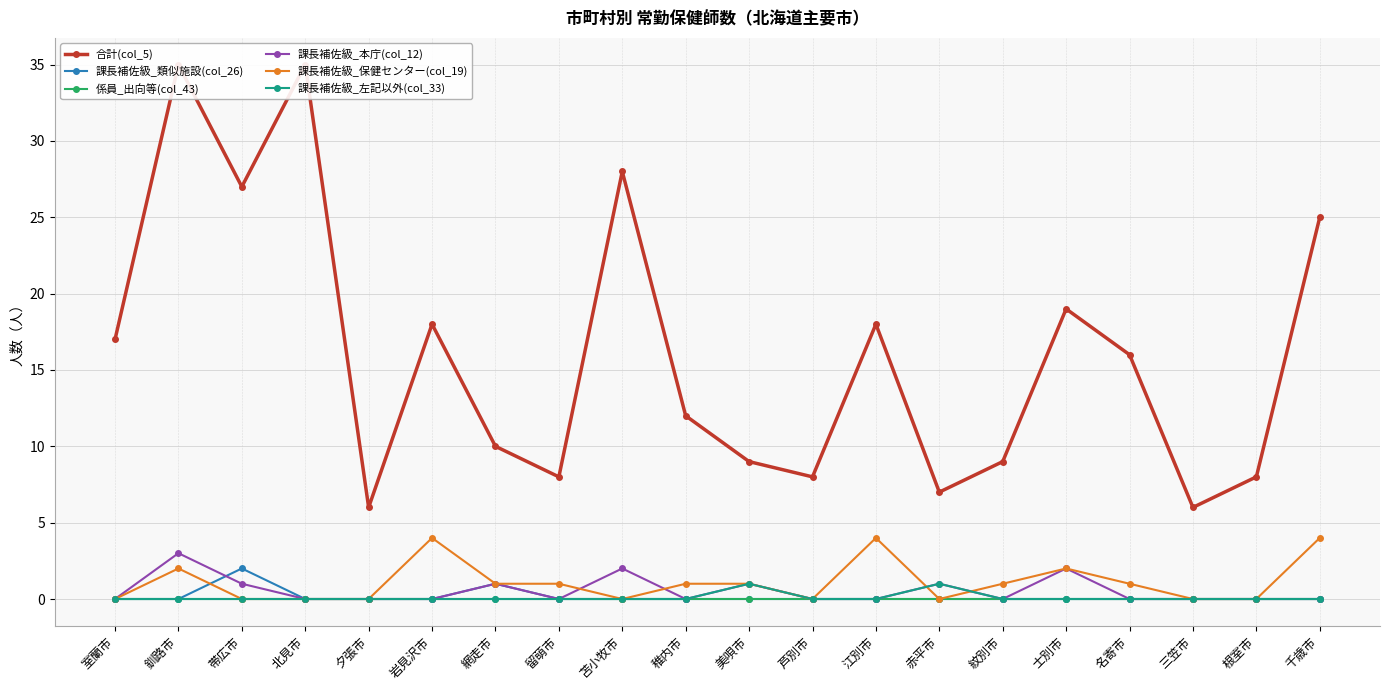

What is the value of the 課長補佐級_本庁(col_12) point at the 14th from the left?

1